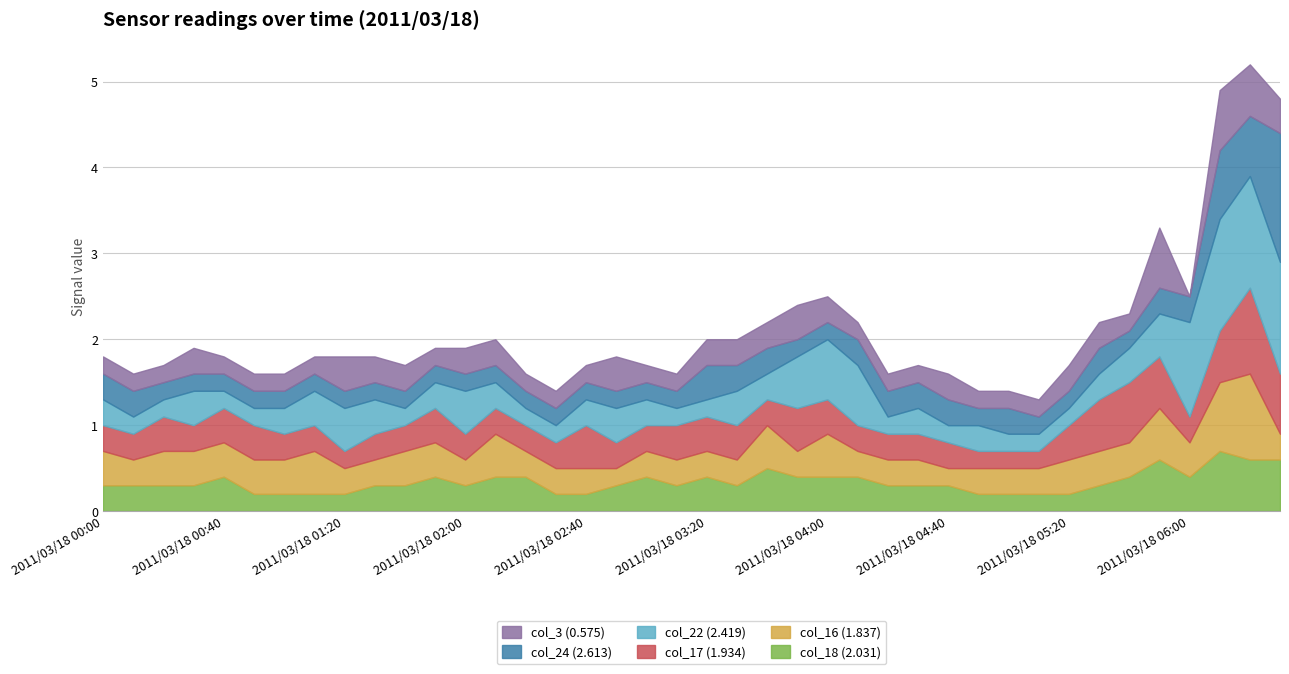

What is the difference between the maximum and minimum values in the col_16 (1.837) series?

0.8